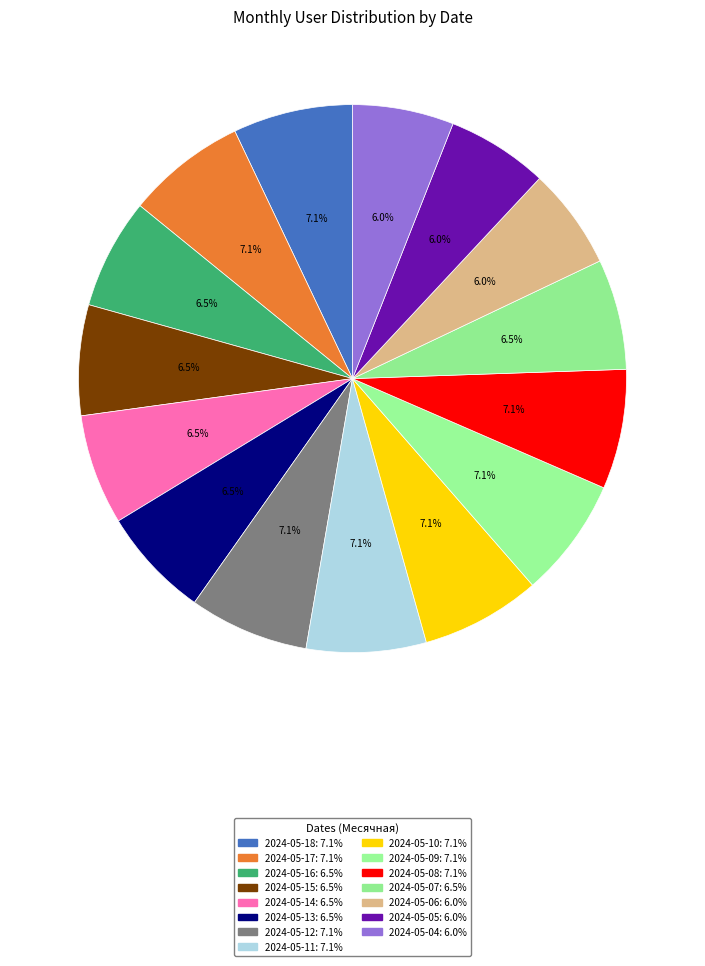

To the nearest percent, what is the average slice percentage?

7%